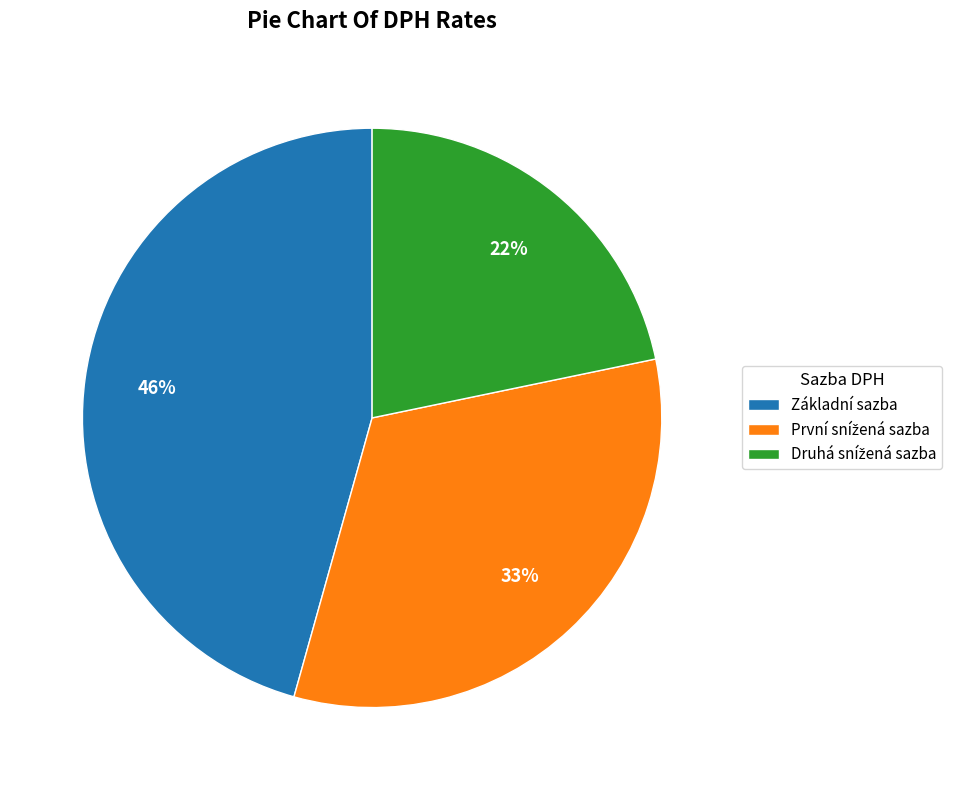

Is there any slice that represents more than half of the pie?

No